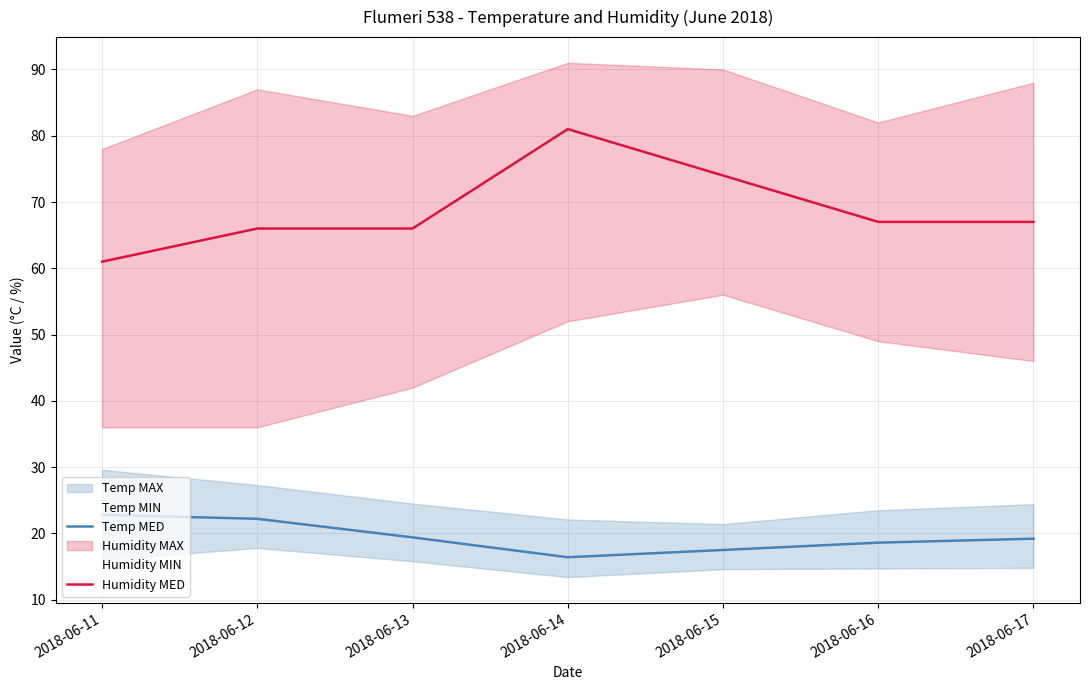

What is the sum of the Temp MIN values at 2018-06-12 and 2018-06-13?

33.6